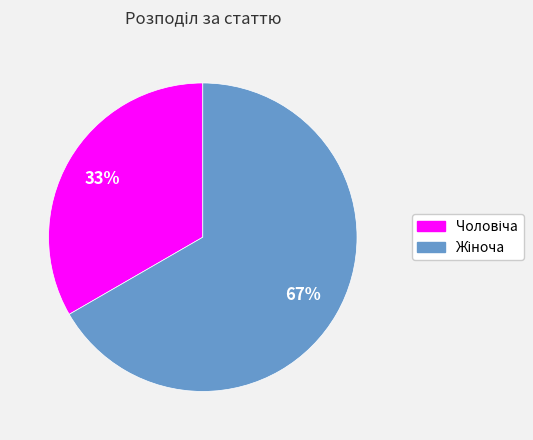

Is there a majority slice in this chart?

Yes